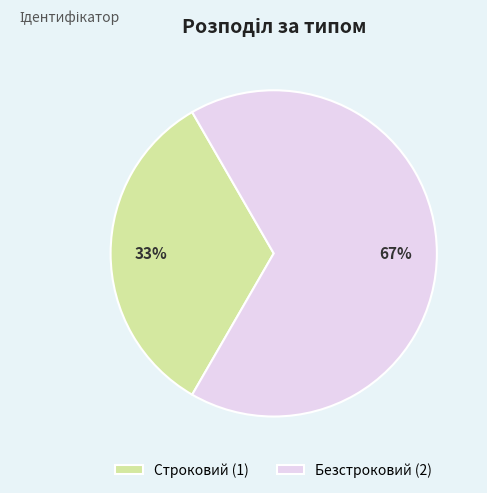

Which has a higher value, Строковий (1) or Безстроковий (2)?

Безстроковий (2)